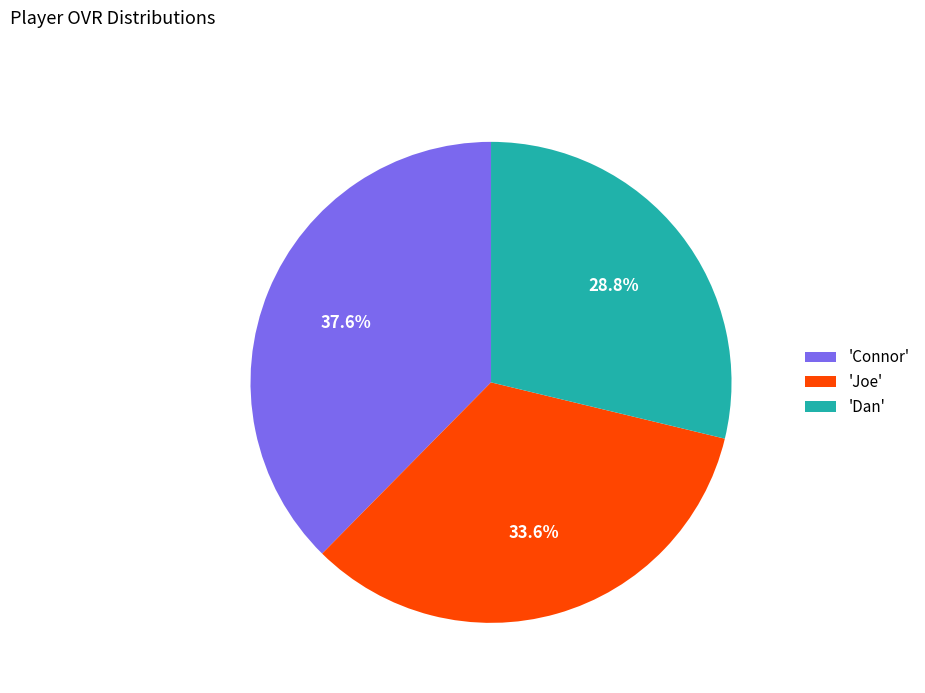

Does 'Dan' represent more than half of the total?

No